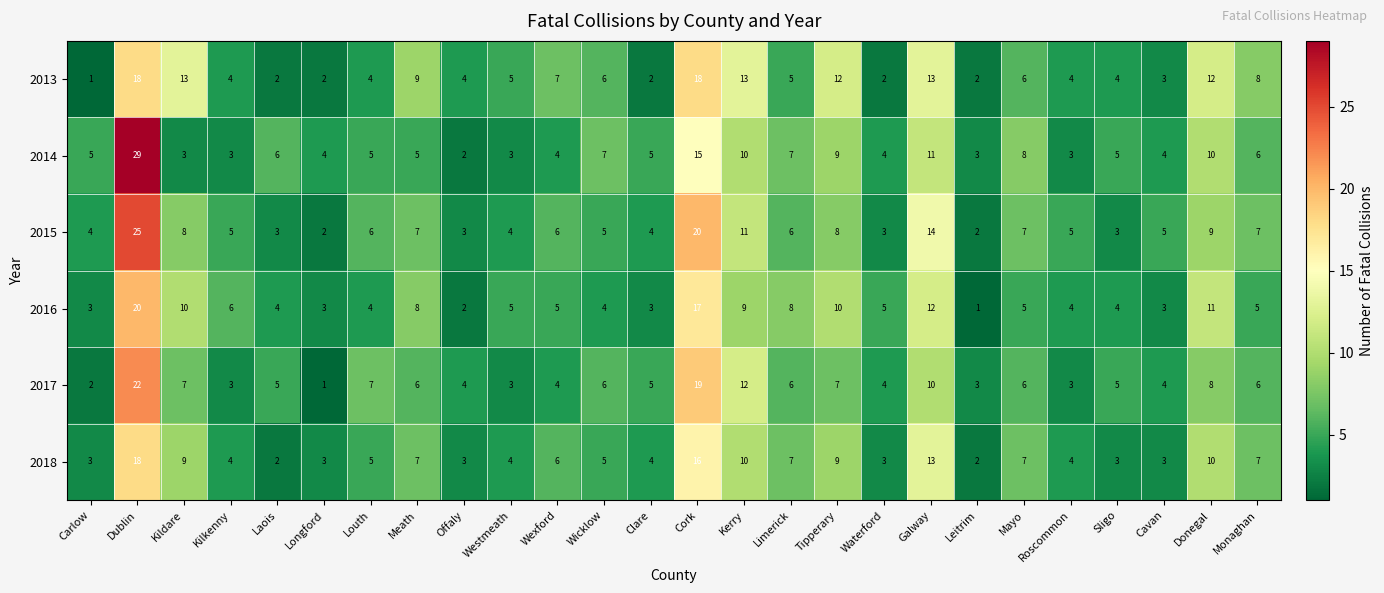

Which category has the highest value in the 2016 series?

Dublin